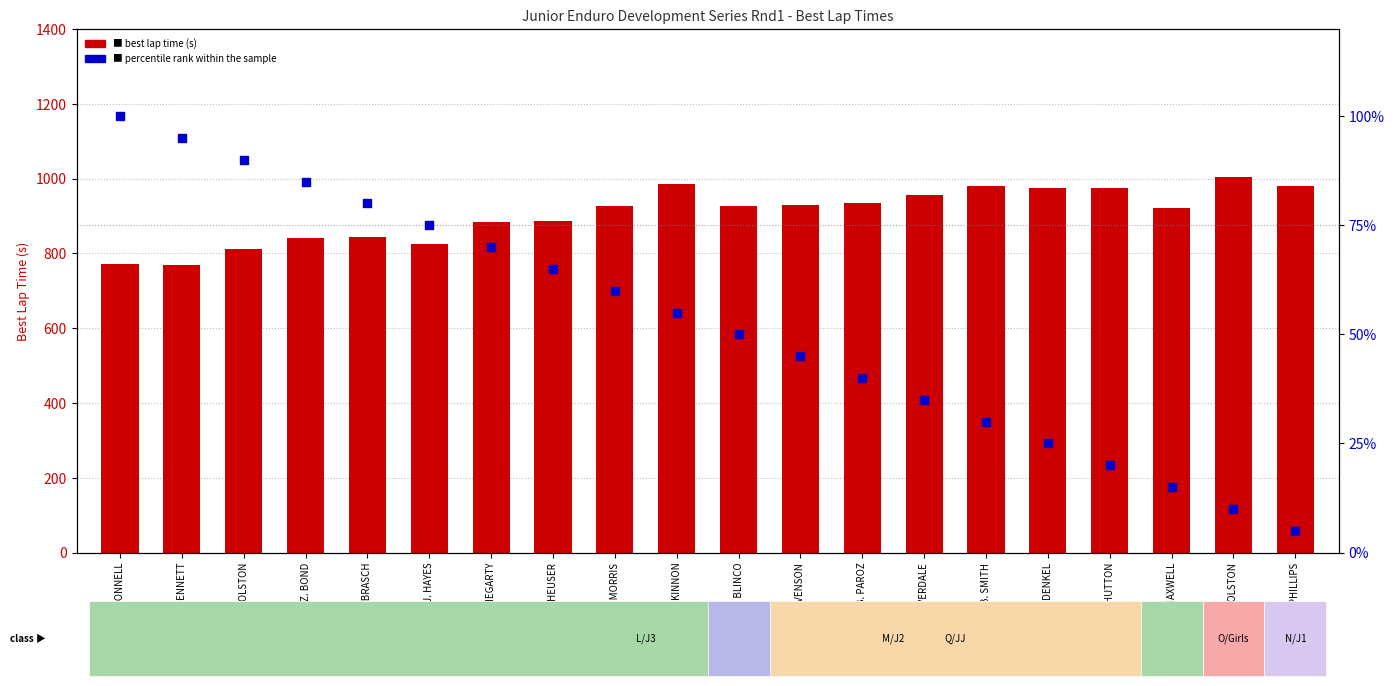

Which series has the largest total across all categories?

best lap time (s)